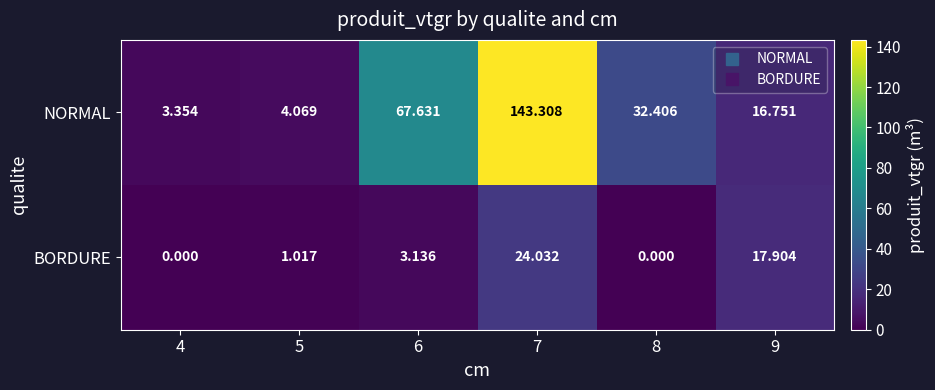

List the series in order of their overall mean, highest first.

NORMAL, BORDURE